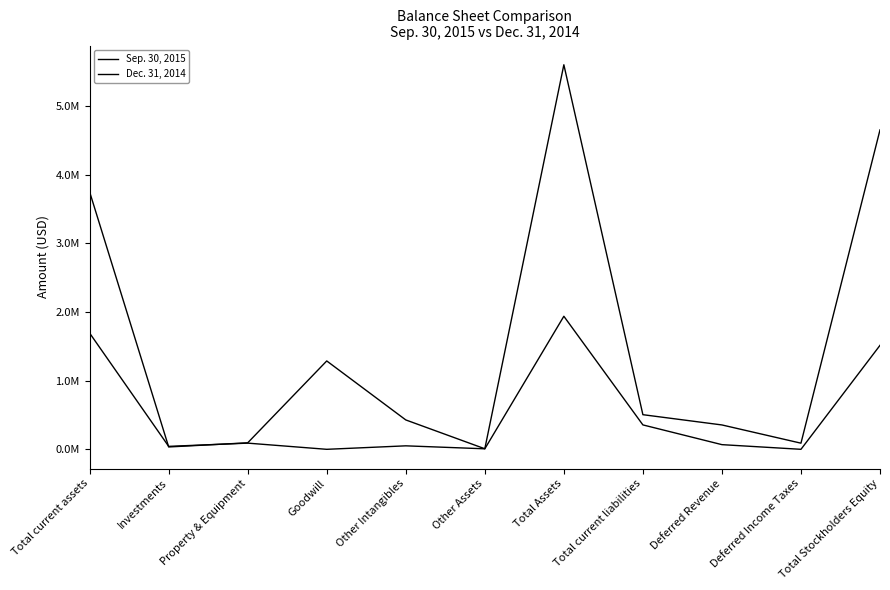

Does the chart display data point markers on the line(s)?

No